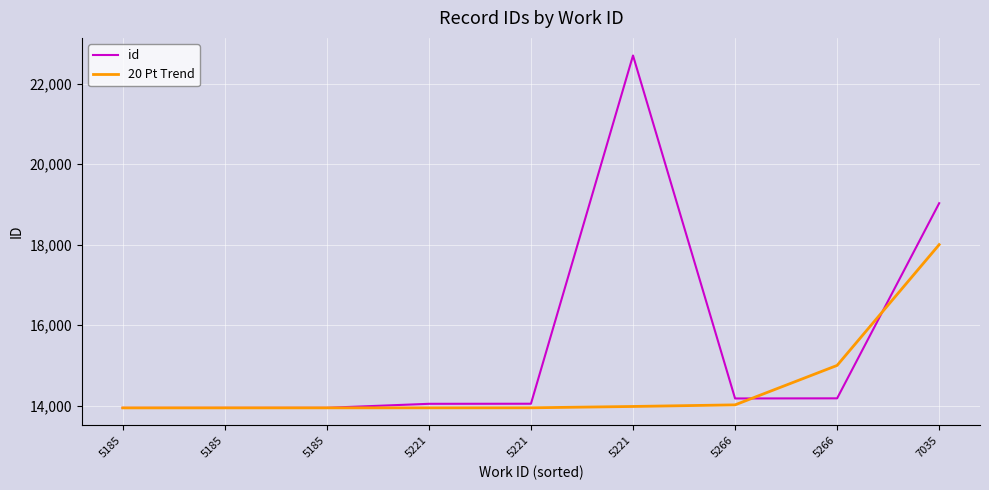

At 5266, list the series in order from largest to smallest.

id, 20 Pt Trend